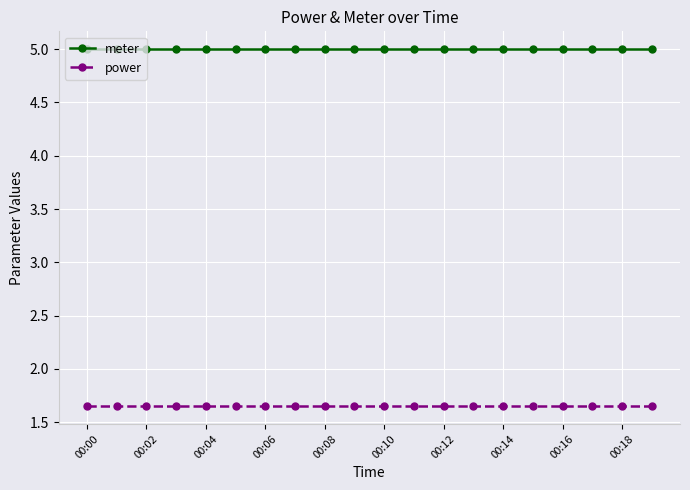

True or false: power and meter intersect in this chart.

False